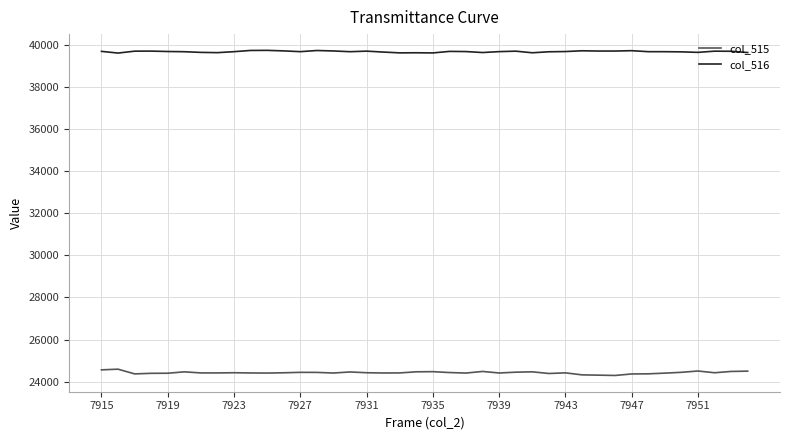

List the series in order of their peak value, highest first.

col_516, col_515